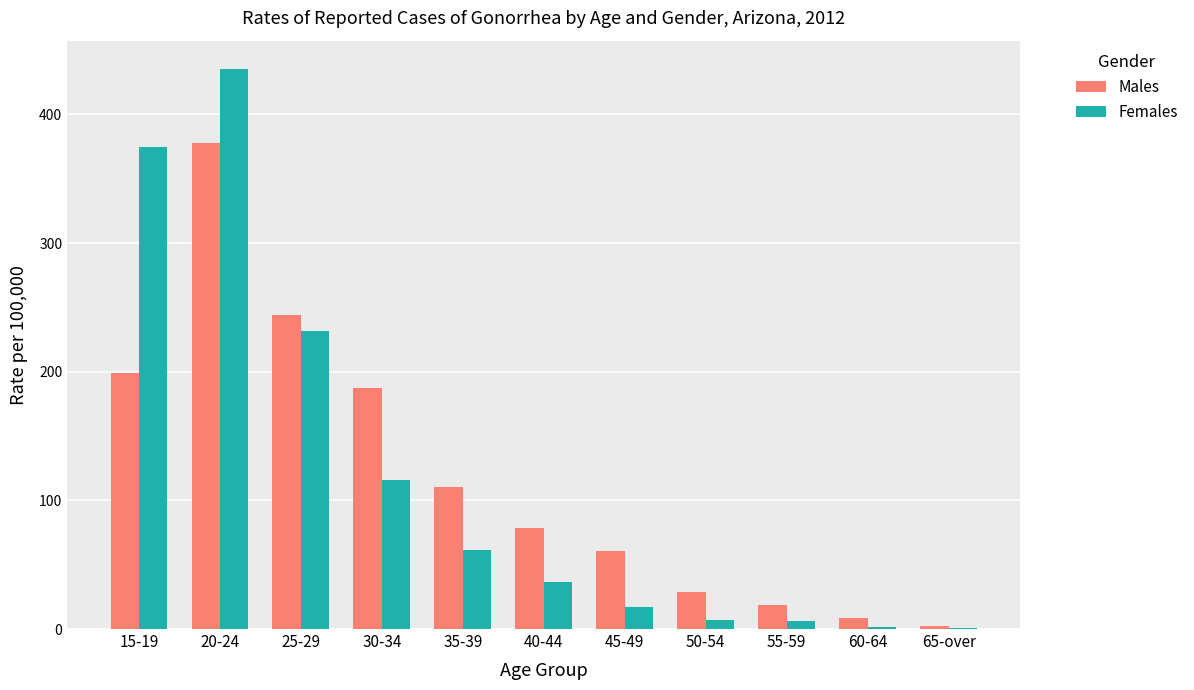

At which category is the sum across all series the highest?

20-24